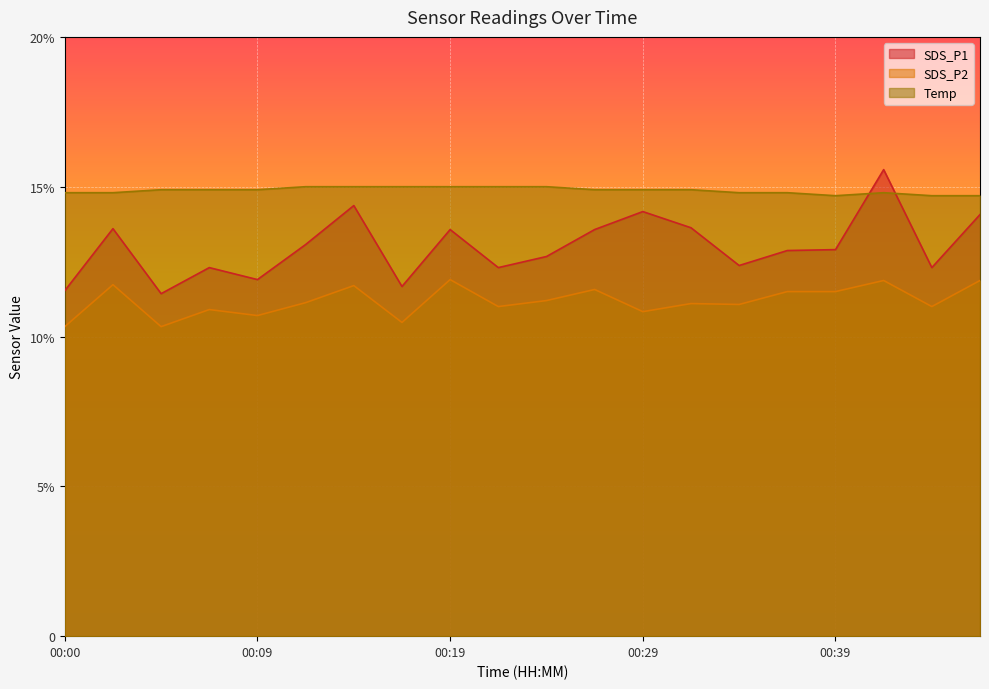

At which label is SDS_P1 closest to 13?

00:12